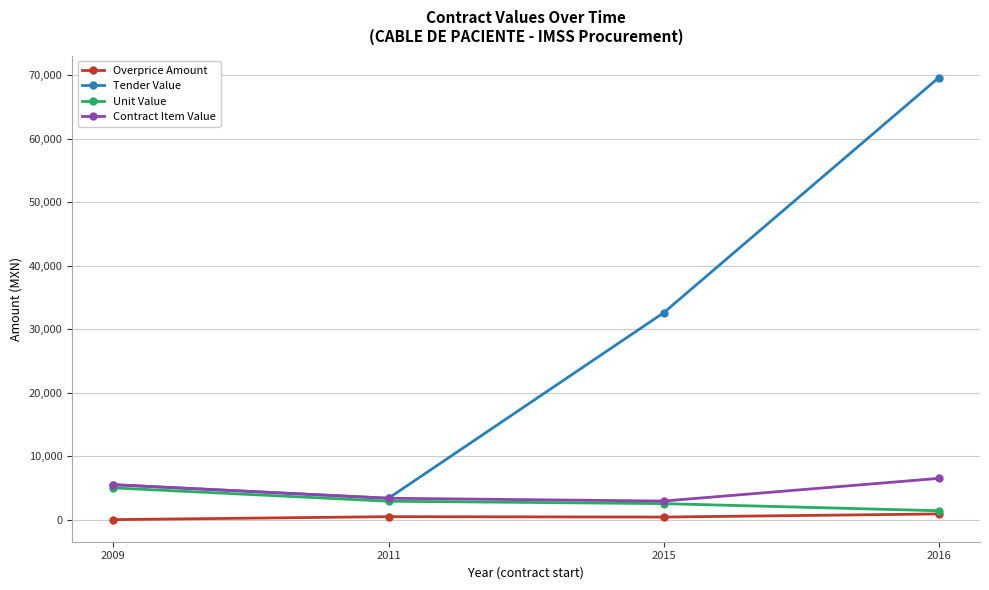

At which category is the sum across all series the highest?

2016